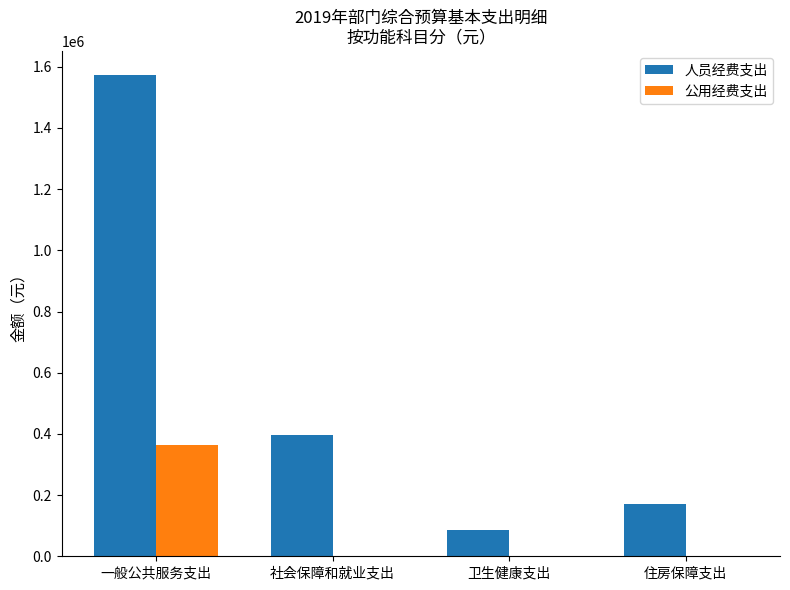

Which series changed the most between 社会保障和就业支出 and 住房保障支出?

人员经费支出